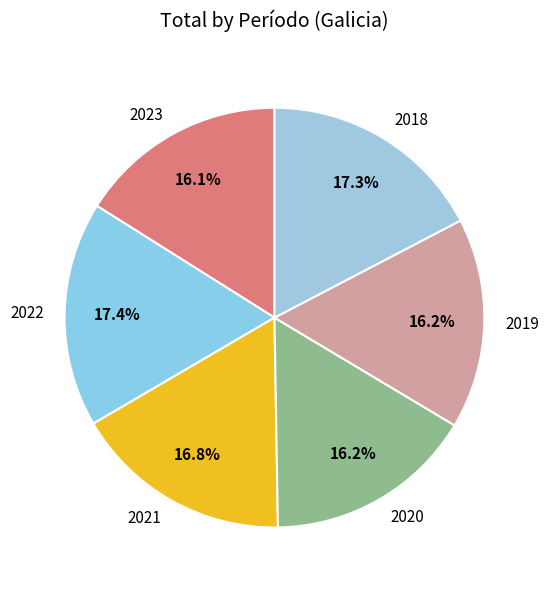

How many segments does this pie chart have?

6